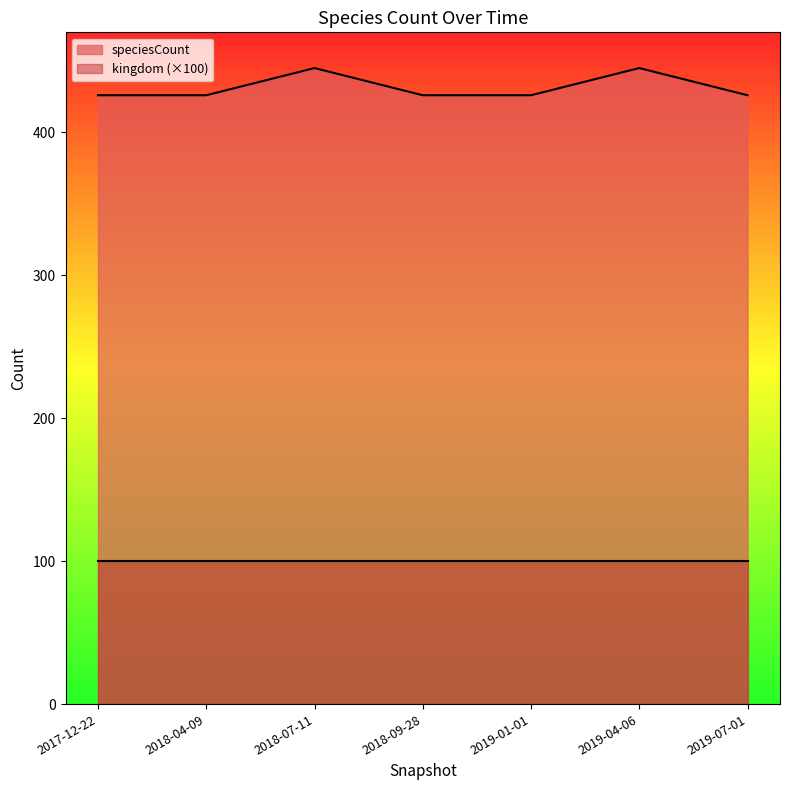

At which category does the data reach its first local peak?

2018-07-11